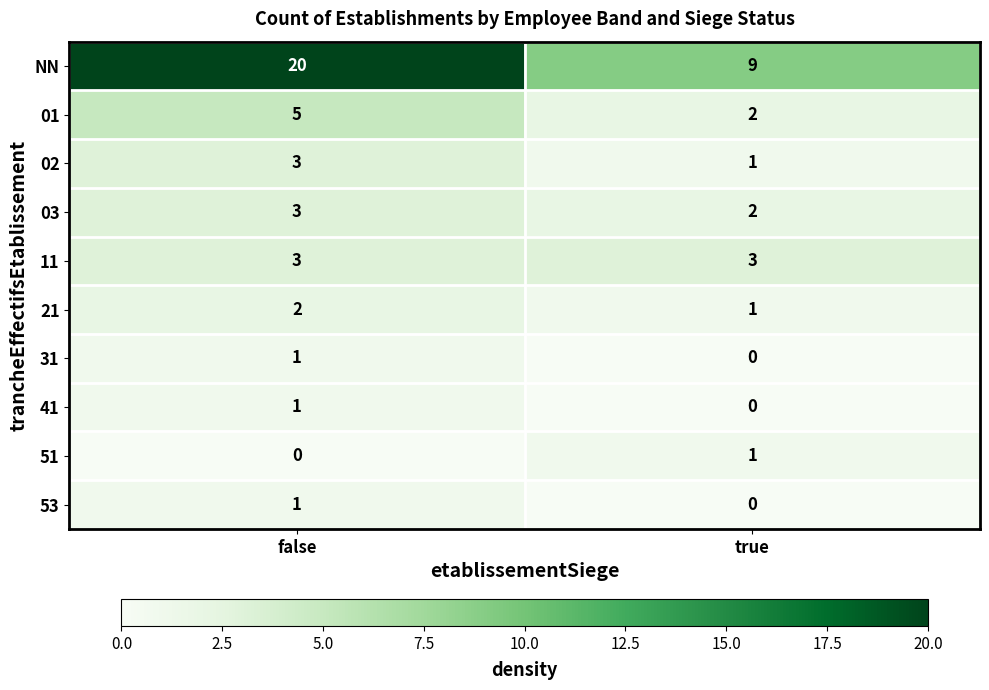

Reading left to right, what are all the values shown in this chart?

NN: 20	9
01: 5	2
02: 3	1
03: 3	2
11: 3	3
21: 2	1
31: 1	0
41: 1	0
51: 0	1
53: 1	0